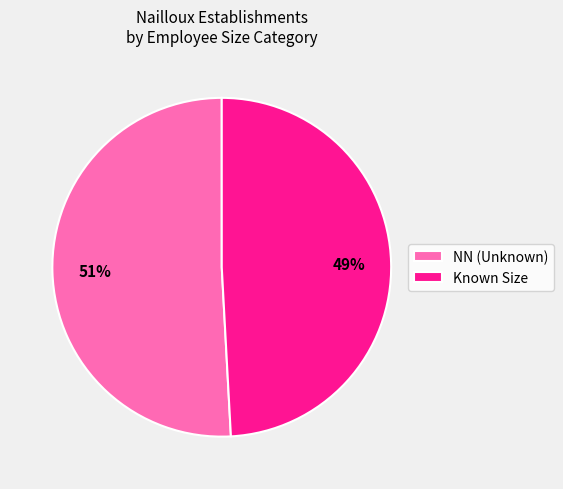

What is the ratio of the value at Known Size to the value at NN (Unknown)?

1.0